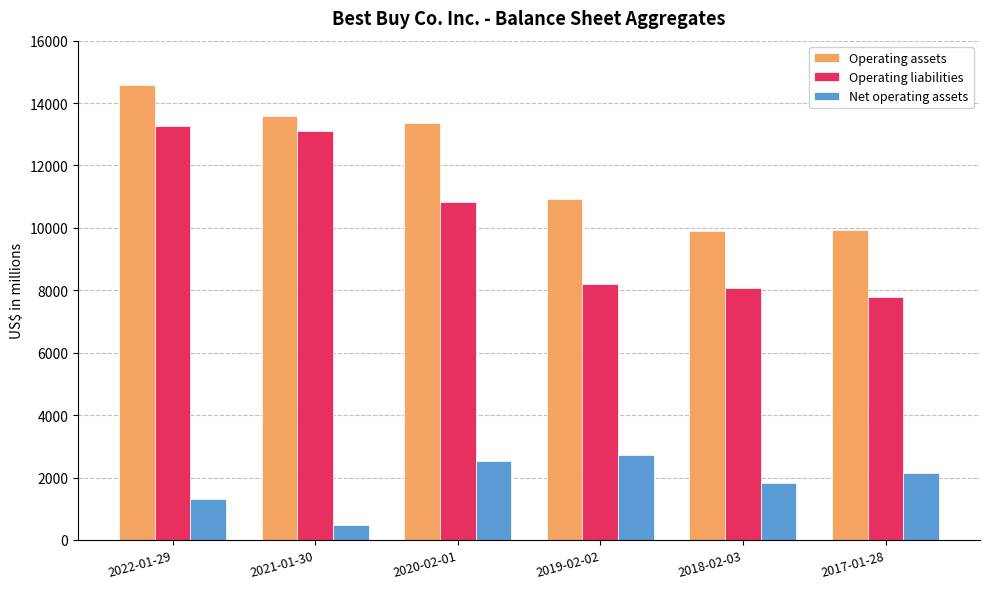

What is the label of the 1st bar from the left?

2022-01-29